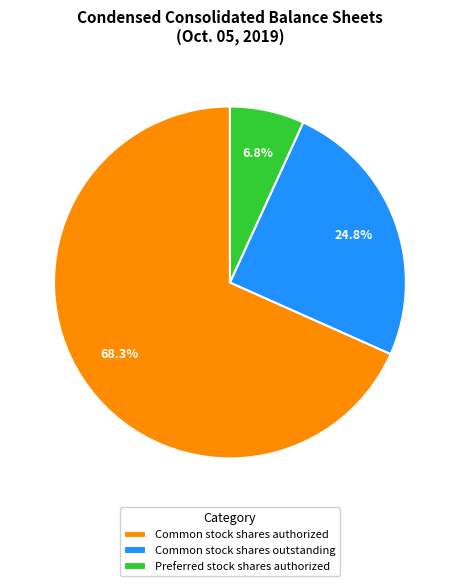

Which category has the biggest portion of the pie?

Common stock shares authorized